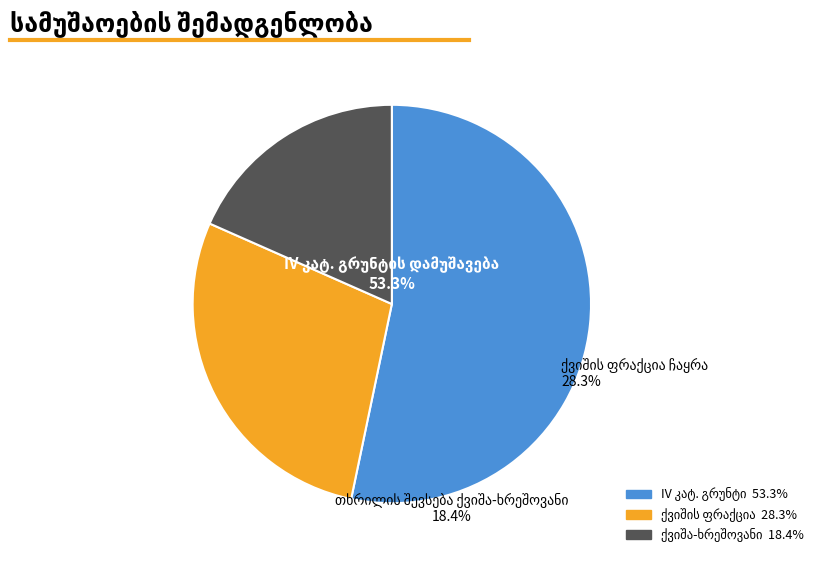

Is there any slice that represents more than half of the pie?

Yes